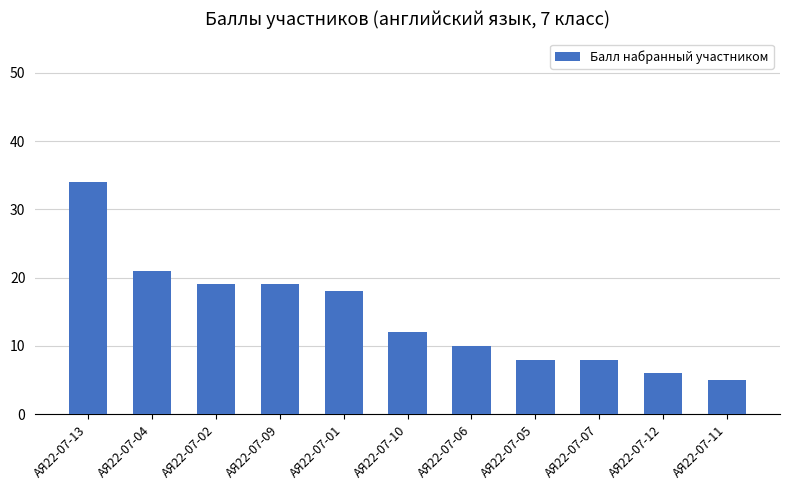

At which category does the chart reach its peak across all series?

АЯ22-07-13